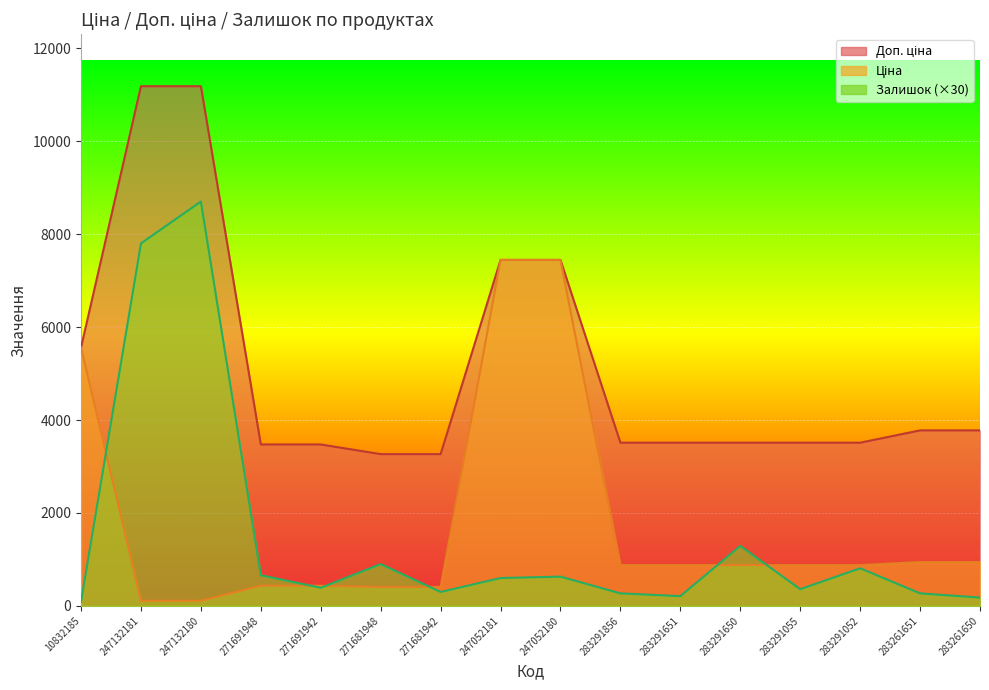

True or false: Доп. ціна and Ціна intersect in this chart.

False